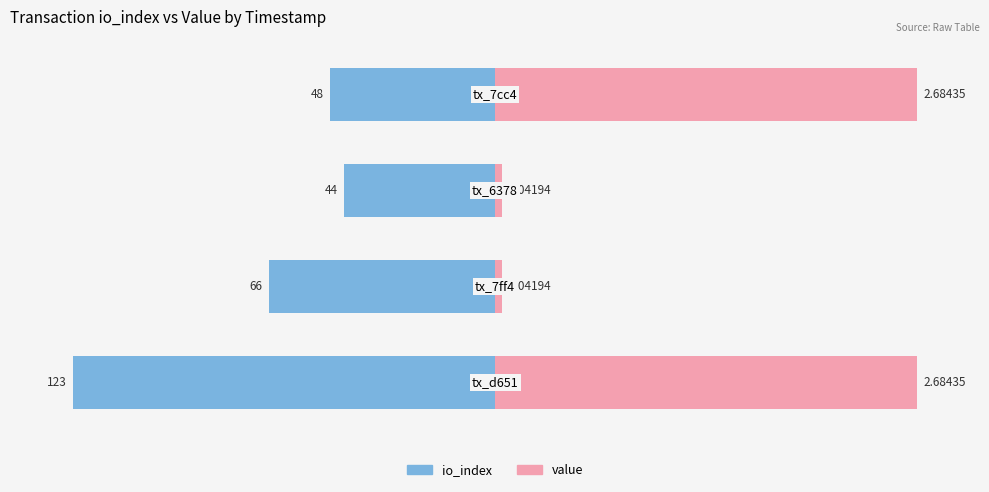

What are all the series names shown in the legend?

io_index, value